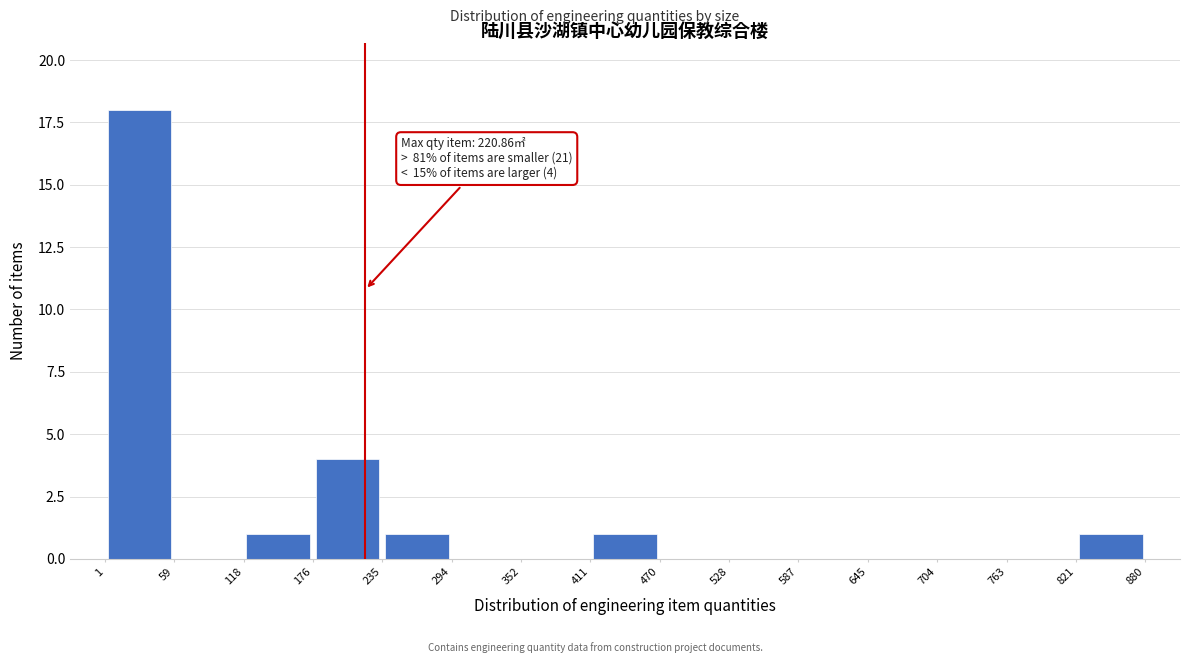

Which range on the x-axis has the tallest bar?

1 to 59